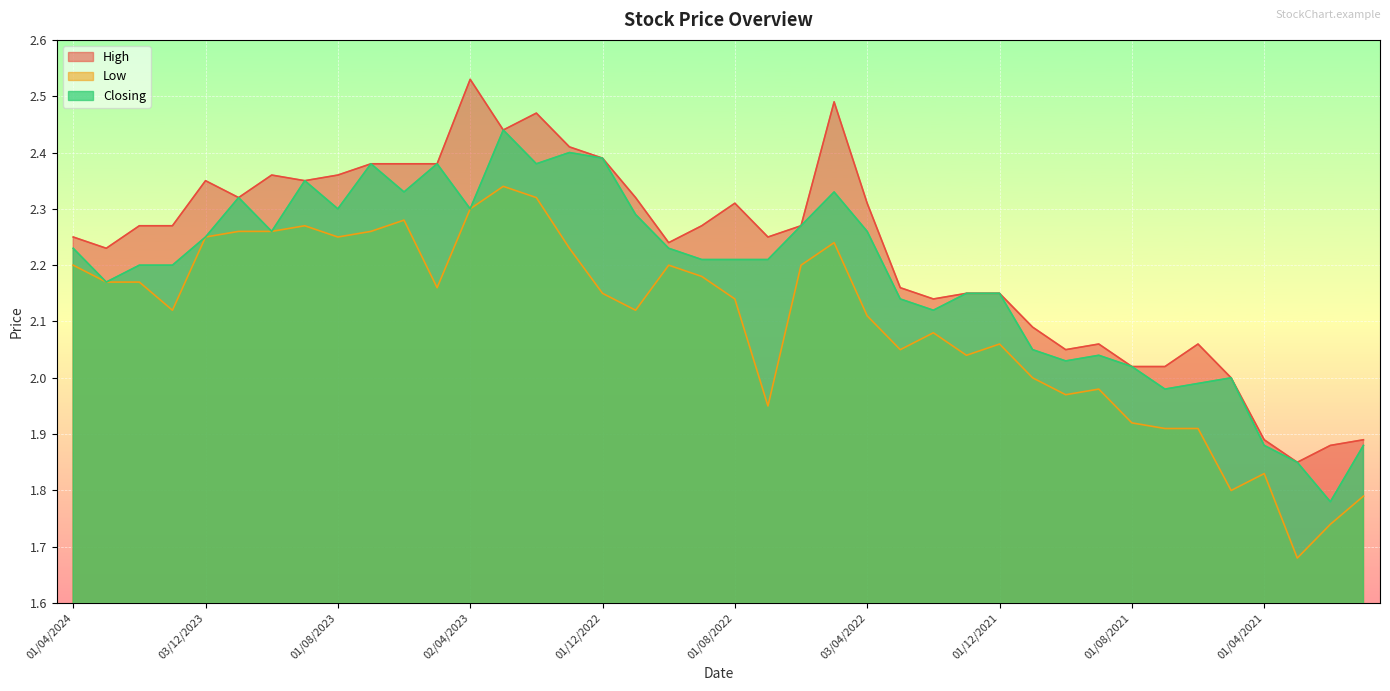

What is the highest value of the High series?

2.5